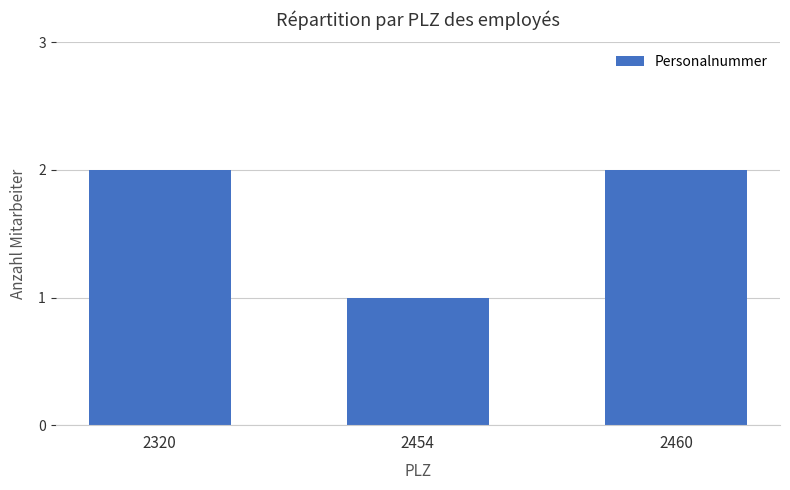

Reading left to right, transcribe all the data shown in this chart.

2	1	2